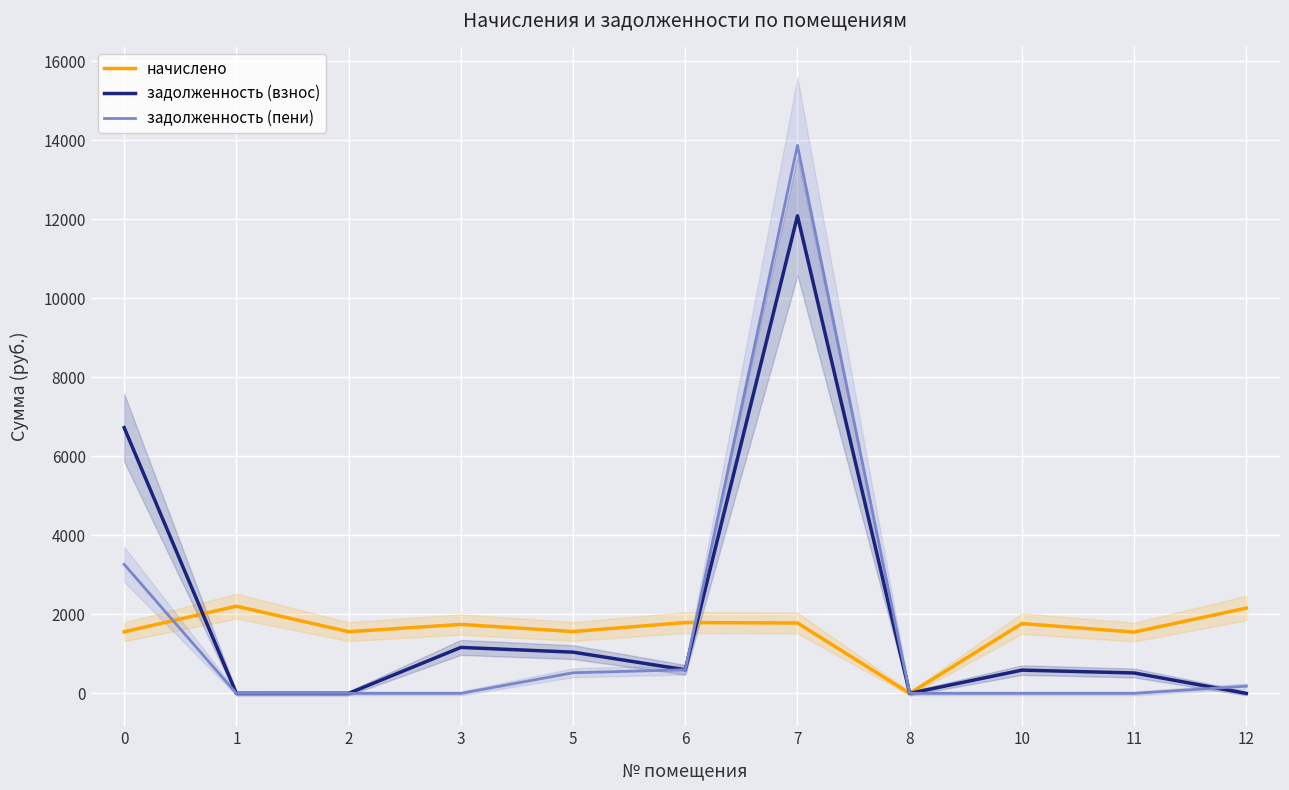

True or false: начислено has a value of 1767.0 at 10.

True